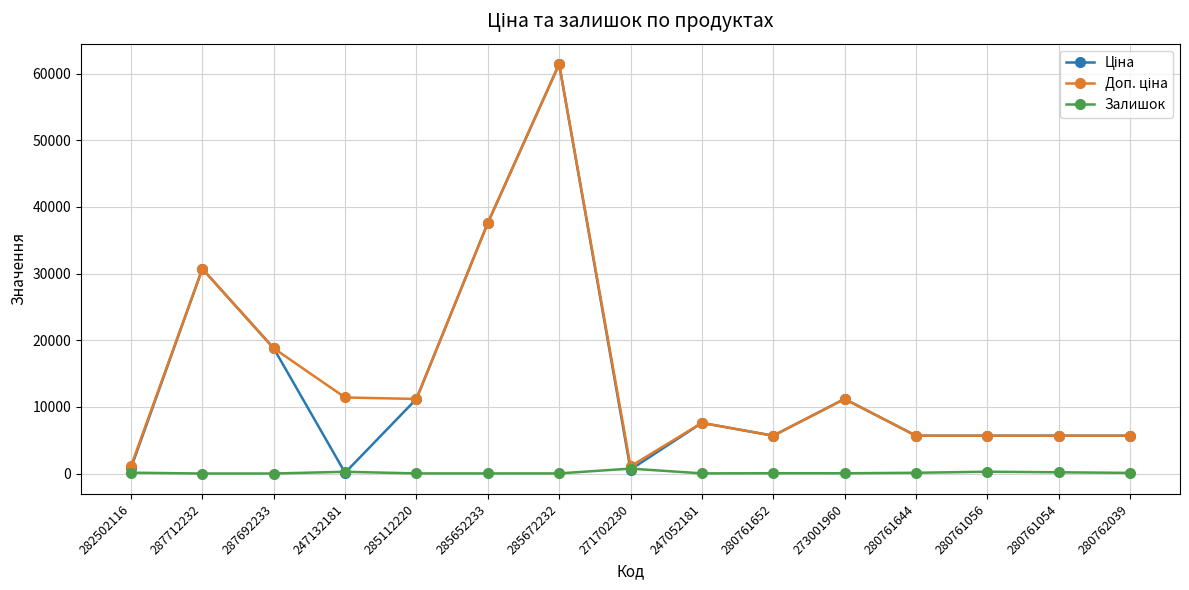

What is the spread (max minus min) of values at 273001960?

11150.2